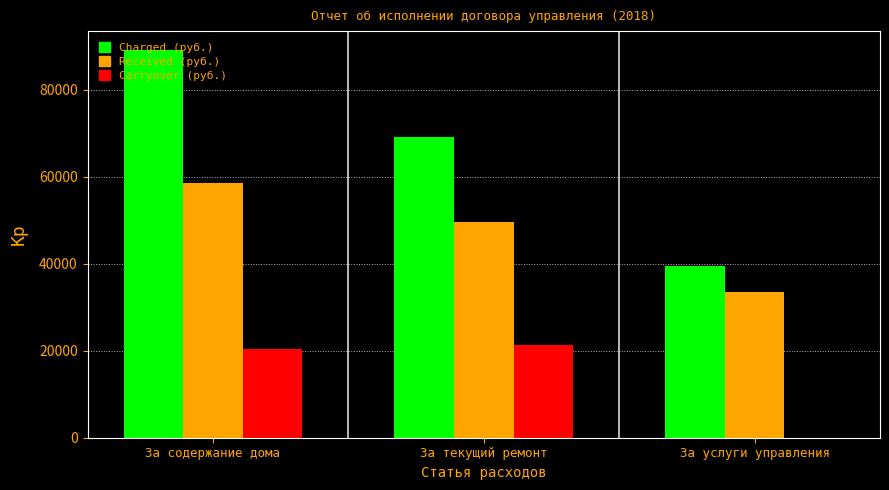

What is the total value across all series at За текущий ремонт?

140189.4